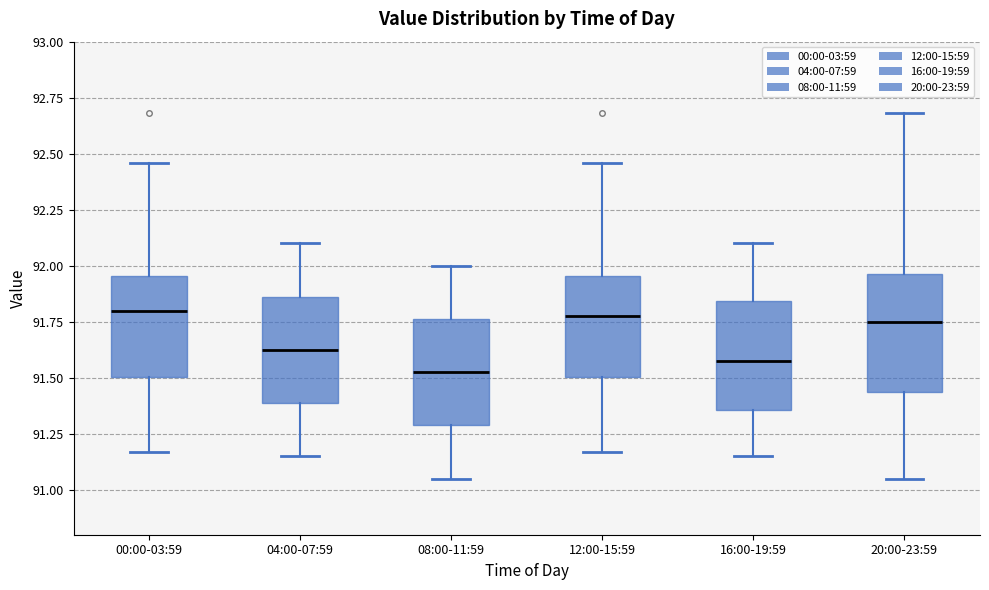

Where does the median line of the box for 08:00-11:59 sit on the y-axis? The values are not printed on the chart, so give them approximately, as read against the axis.

91.55